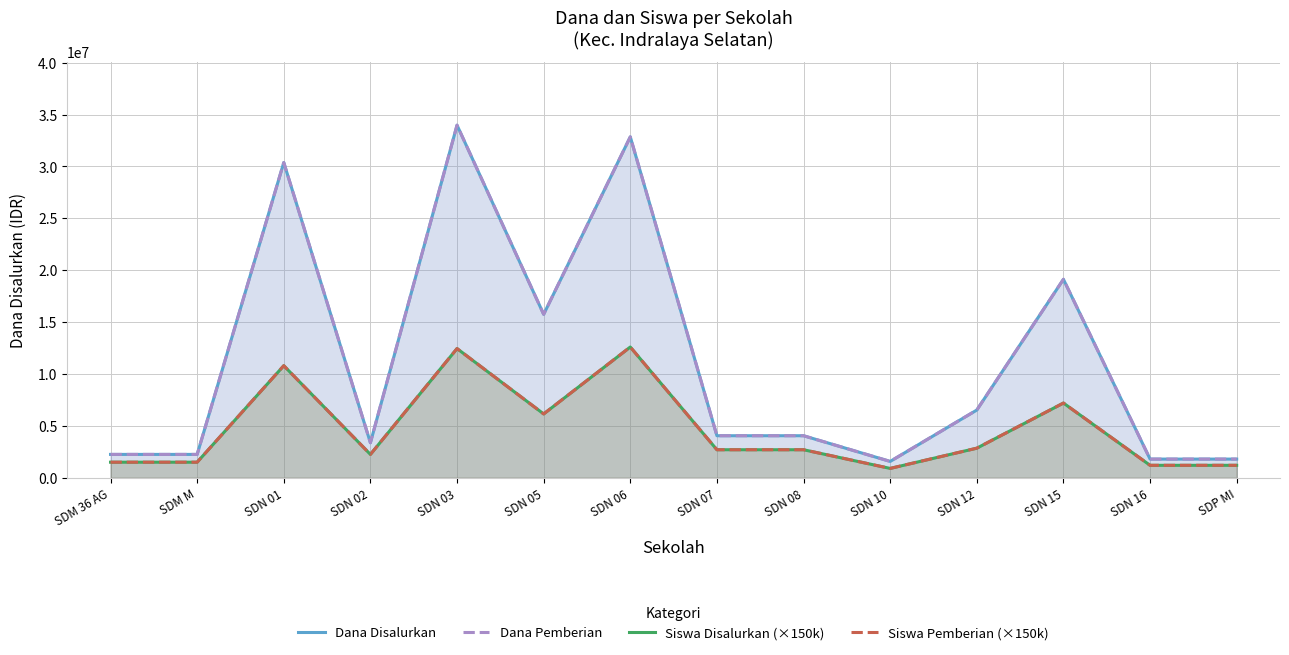

How many data points in Siswa Pemberian (×150k) are above 2700000?

6